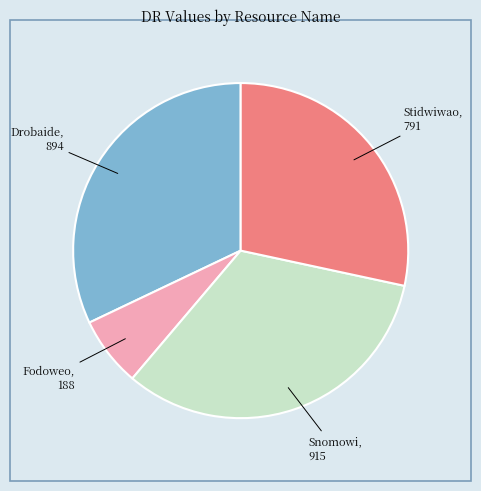

Is there any slice that represents more than half of the pie?

No